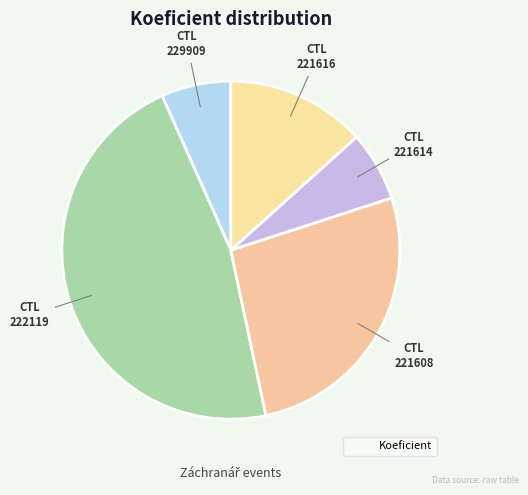

How many slices are in this pie chart?

5